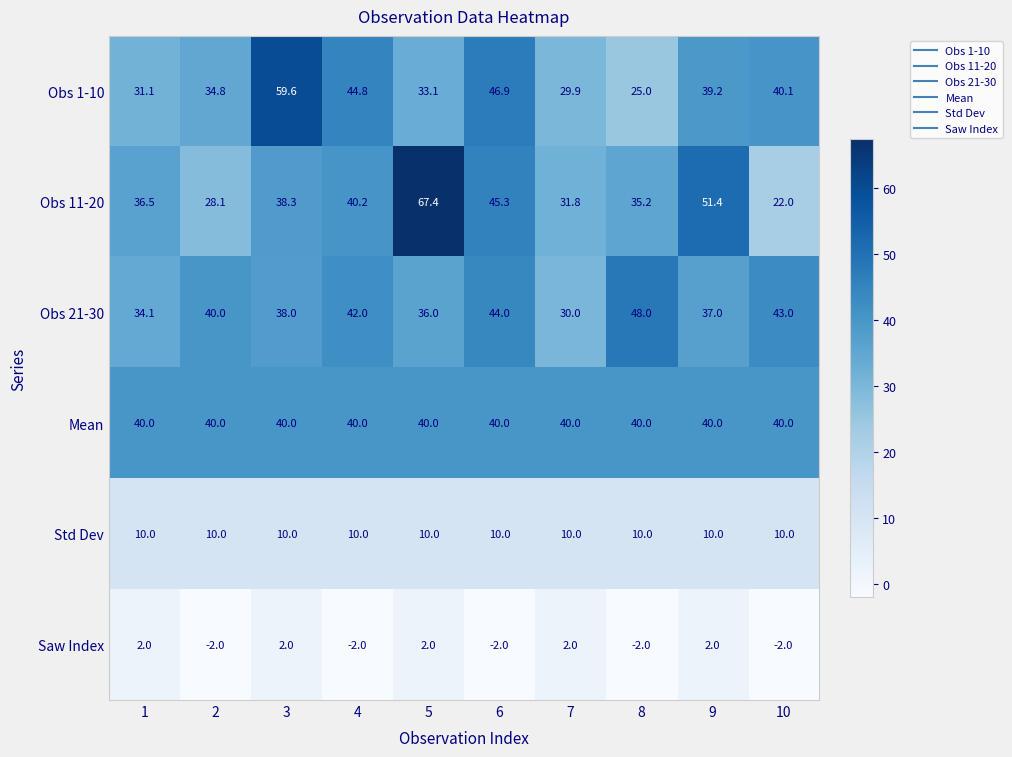

What is the sum of the Obs 21-30 values at 7 and 8?

78.0